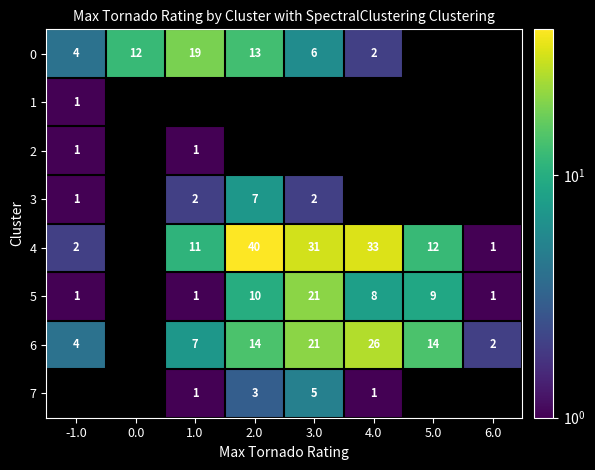

True or false: 6 has a value of 36 at 3.0.

False